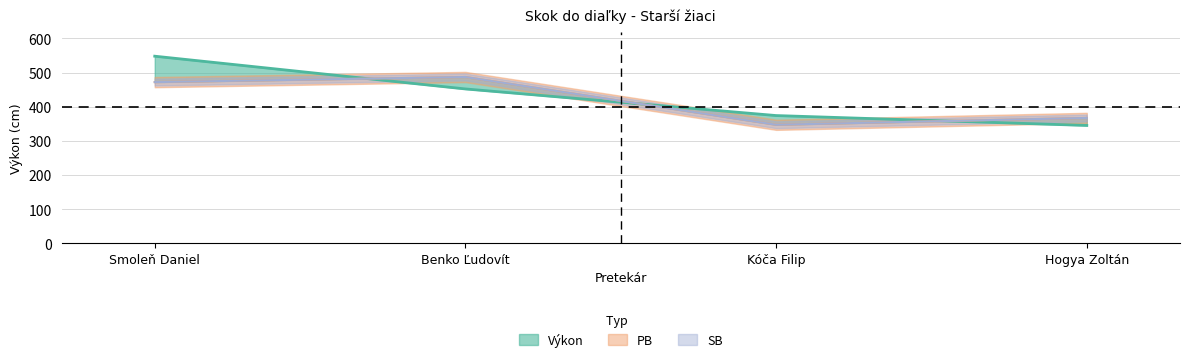

How many intersections are there between SB and Výkon?

3